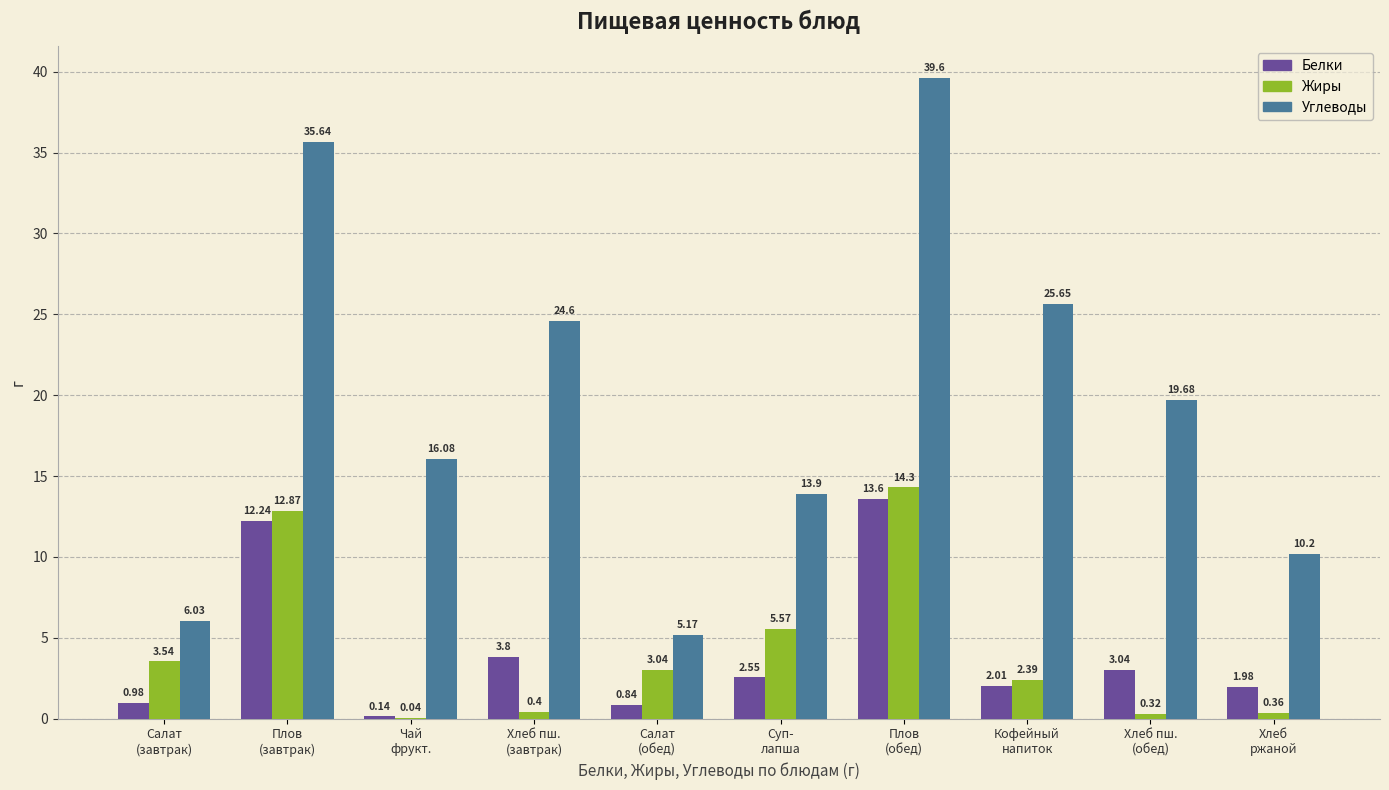

What is the sum of all Жиры values?

42.8